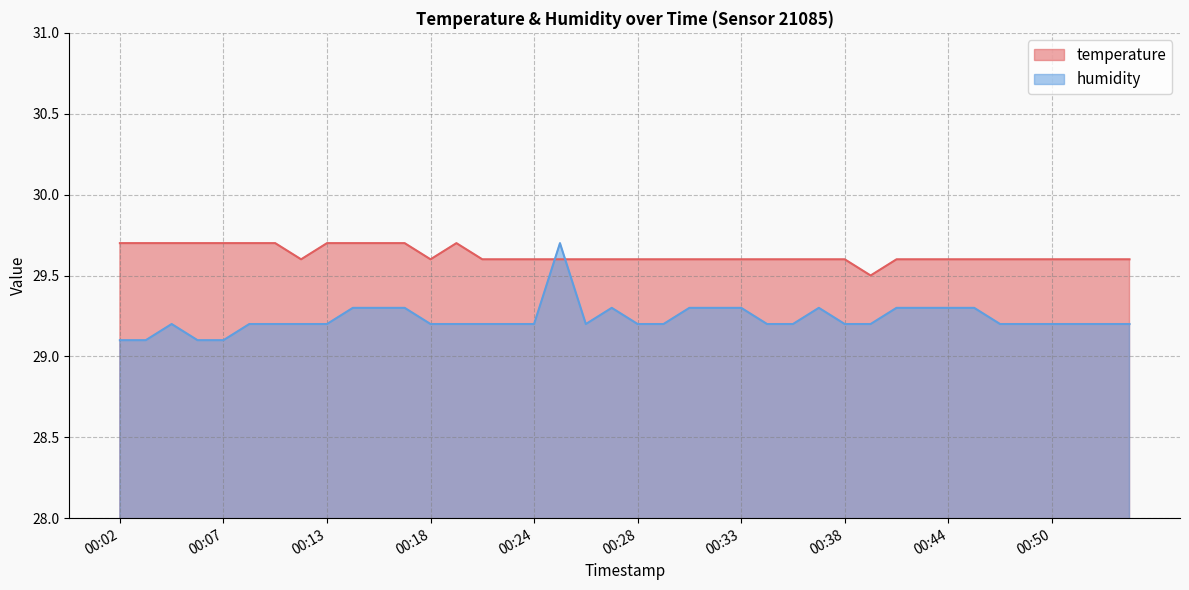

Which series ends up on top after the final intersection of temperature and humidity?

temperature